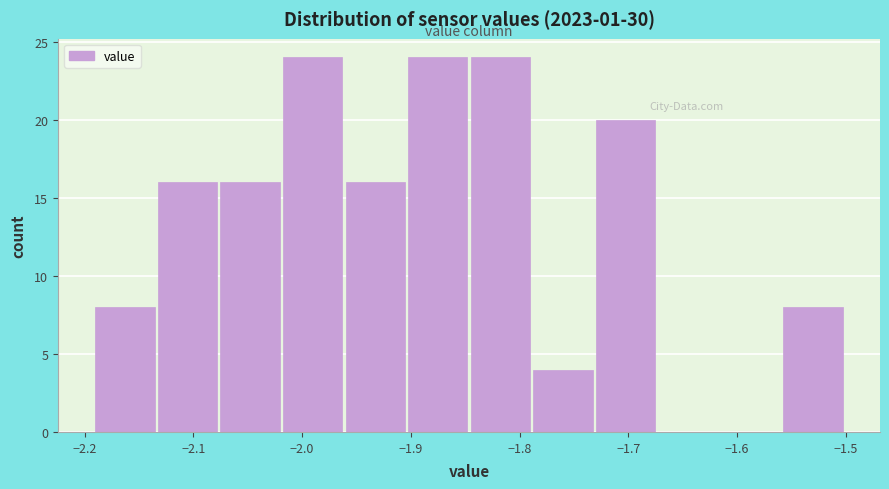

What is the height of the bar covering -2.07 to -2.02 on the x-axis? Neither the bar edges nor the heights are printed on the chart, so give them approximately, as read against the axes.

16